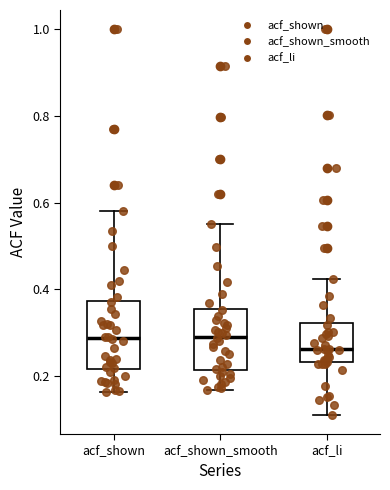

Reading left to right, transcribe this box plot: for each box, give where its median line is, the range the box spans, and where its two whiskers end, as read against the y-axis. The values are not printed on the chart, so give them approximately, as read against the axis.

acf_shown: median 0.28, box 0.22 to 0.38, whiskers 0.16 to 0.58
acf_shown_smooth: median 0.30, box 0.22 to 0.36, whiskers 0.16 to 0.56
acf_li: median 0.26, box 0.24 to 0.32, whiskers 0.12 to 0.42